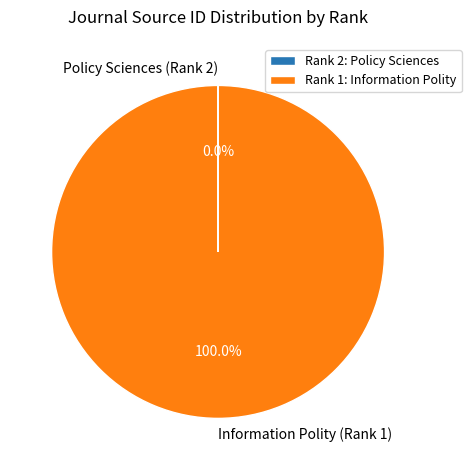

Is there any slice that represents more than half of the pie?

Yes